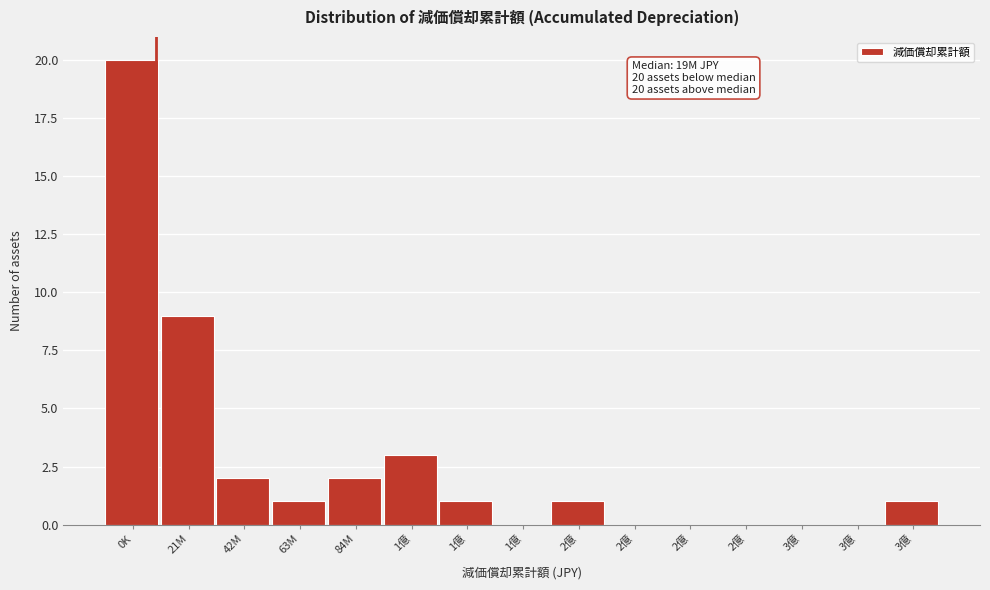

How many data points does each series have?

15